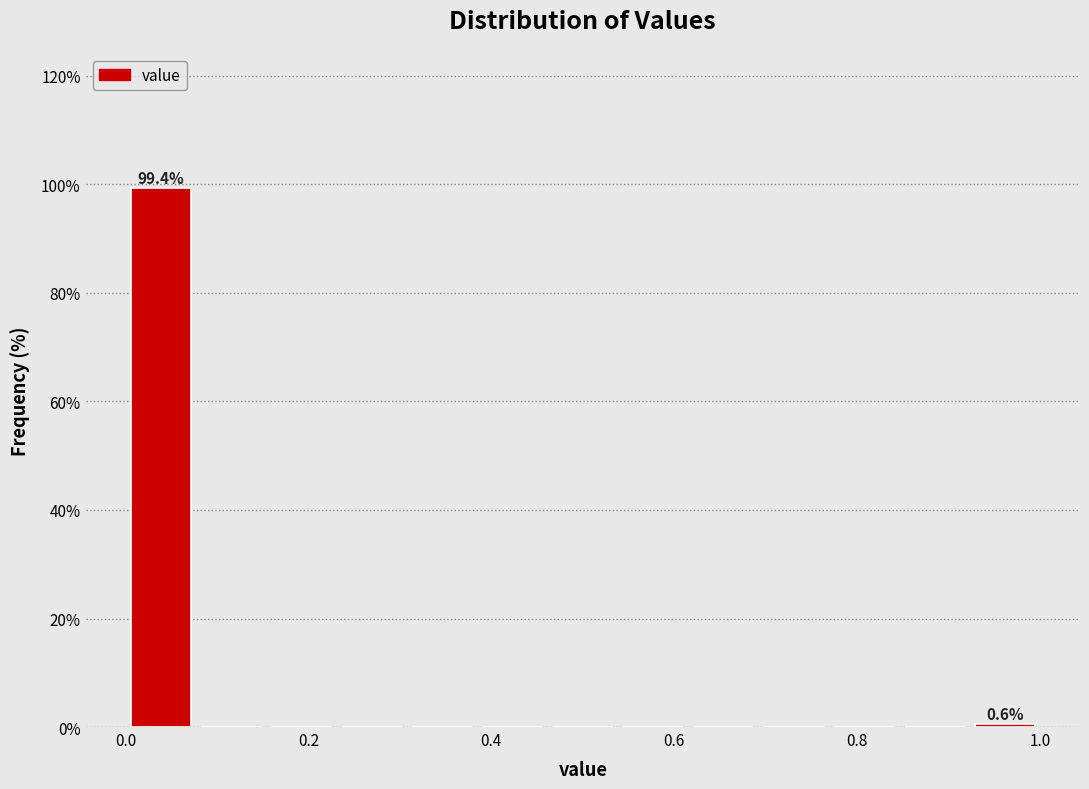

Around what value on the x-axis is the tallest bar? Give the approximate position of its centre, as read against the axis.

0.04